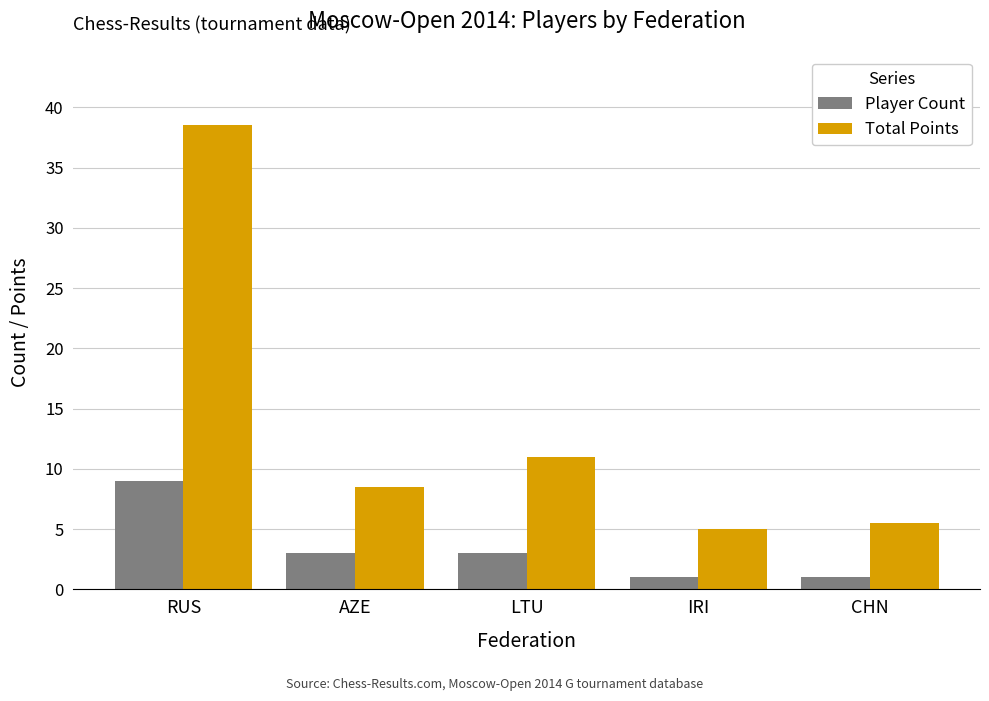

Which series has the largest total across all categories?

Total Points